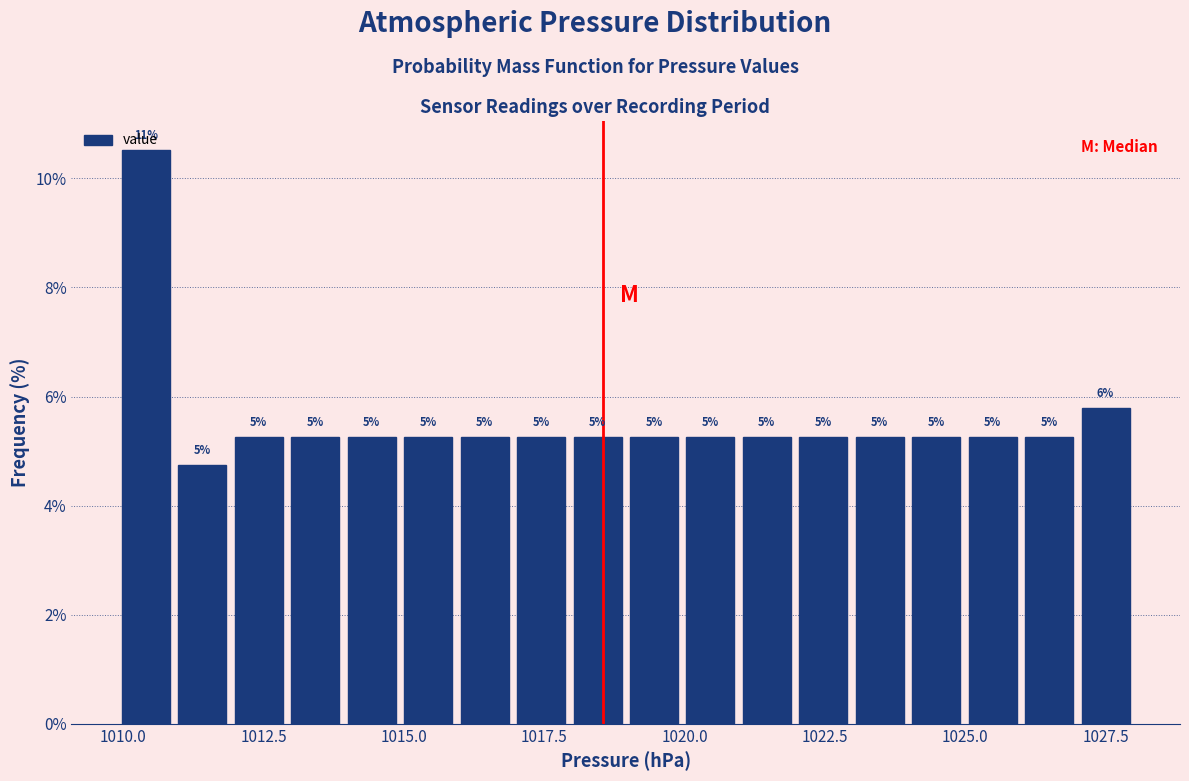

Read against the x-axis, roughly where is the centre of the tallest bar?

1010.5